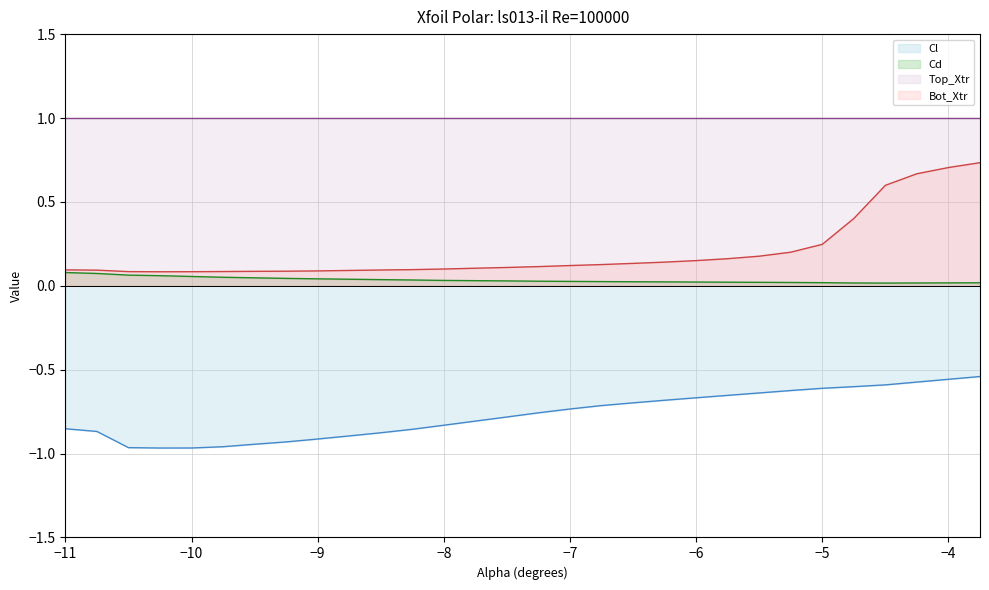

Between −8 and −4, which series saw the biggest shift?

Bot_Xtr